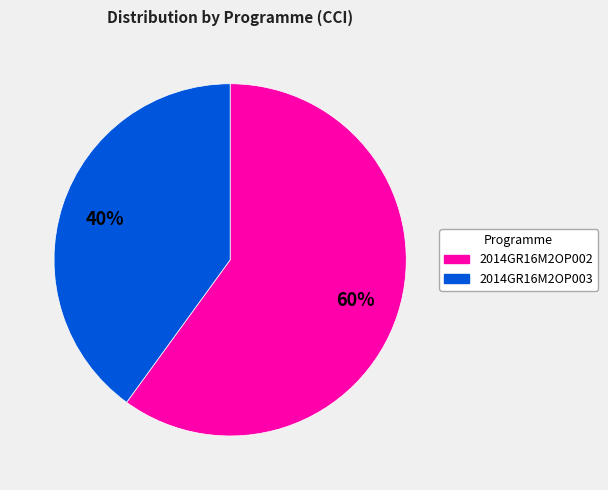

To the nearest percent, what is the difference between the largest and smallest slice percentages?

20%